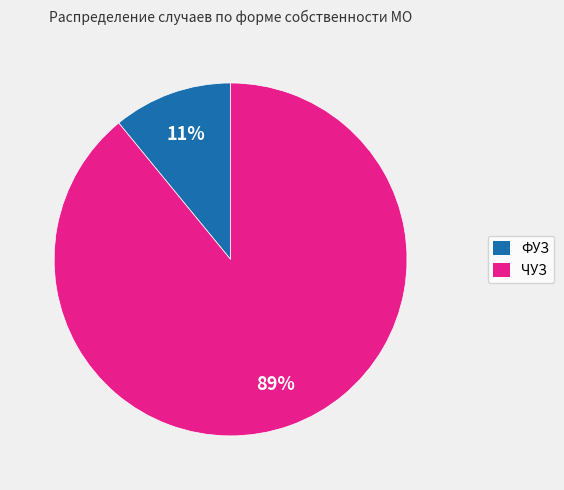

Do ЧУЗ and ФУЗ together represent more than half of the pie?

Yes